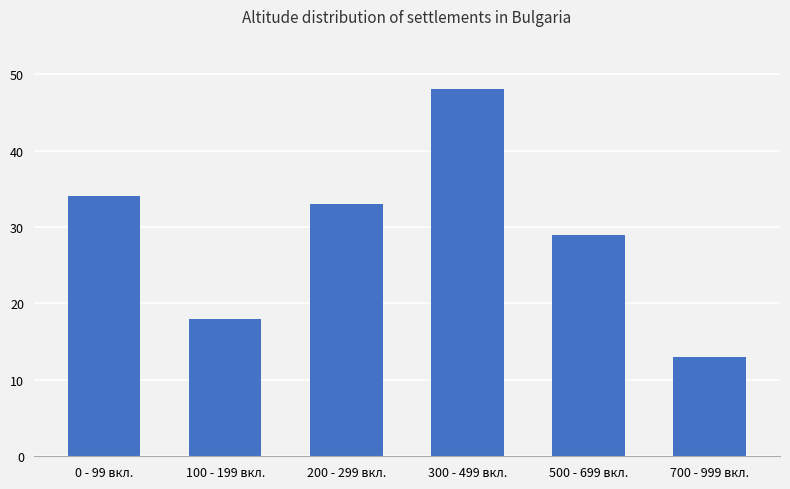

Rank the categories by value from lowest to highest.

700 - 999 вкл., 100 - 199 вкл., 500 - 699 вкл., 200 - 299 вкл., 0 - 99 вкл., 300 - 499 вкл.